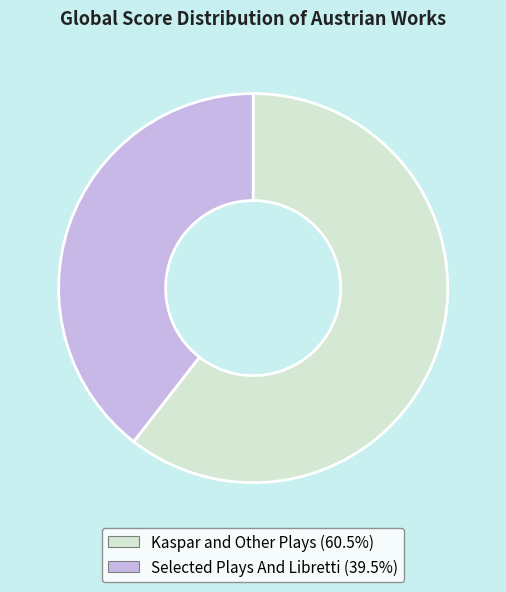

Rank the categories by value from lowest to highest.

Selected Plays And Libretti, Kaspar and Other Plays